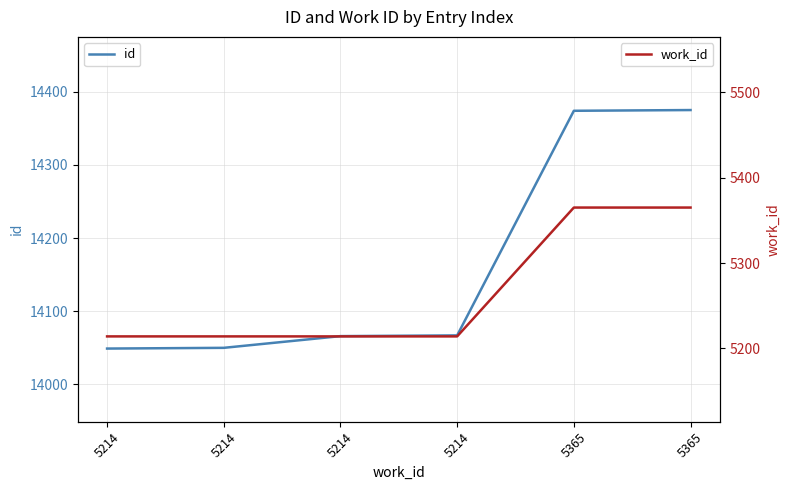

What is the total value across all series at 5214?

19263